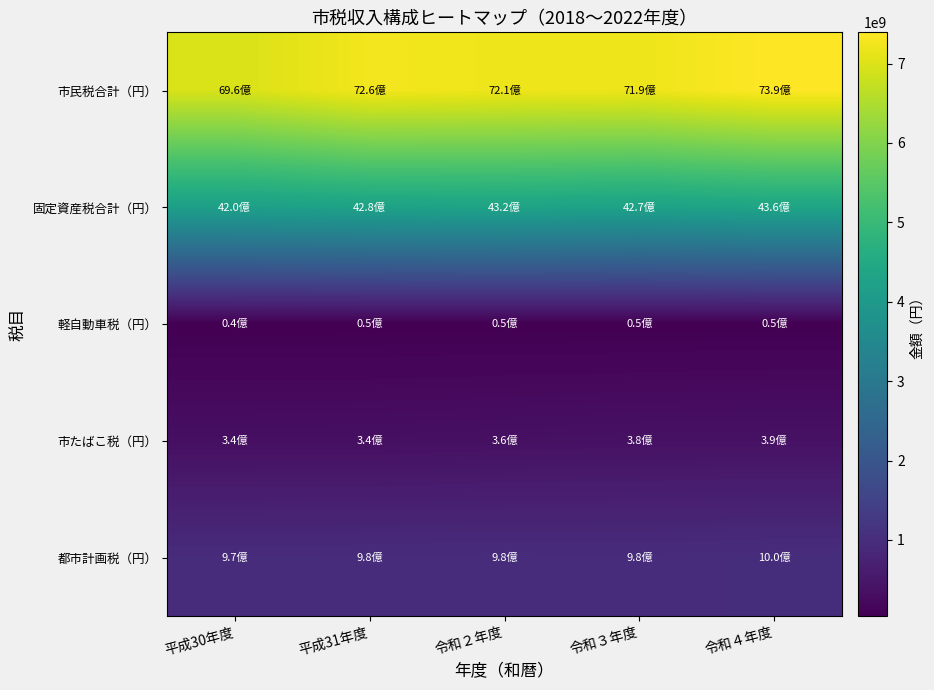

Which series has the widest spread of values?

市民税合計（円）